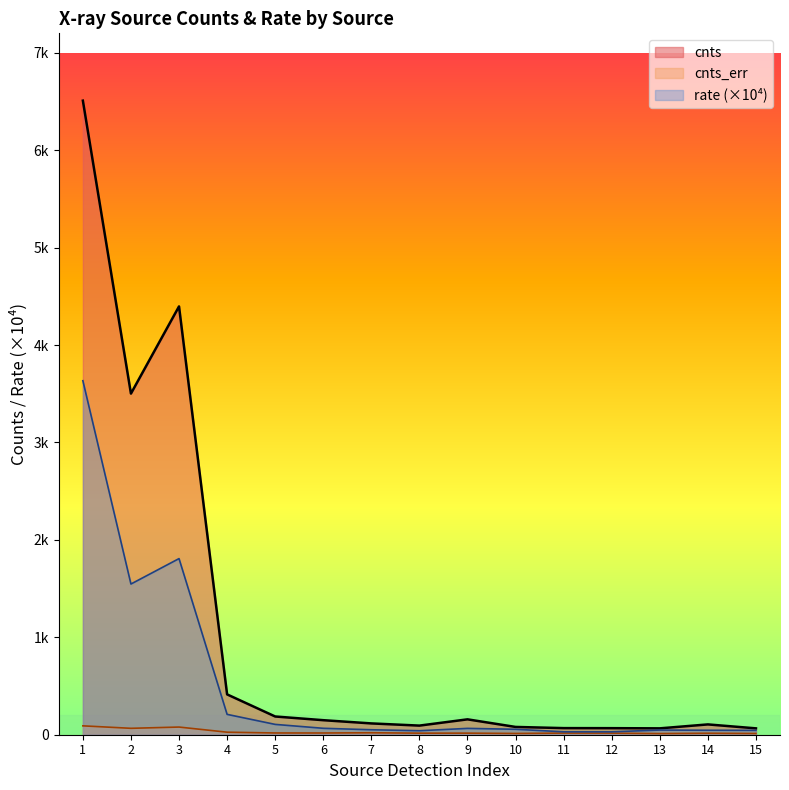

What are all the series names shown in the legend?

cnts, cnts_err, rate (×10⁴)